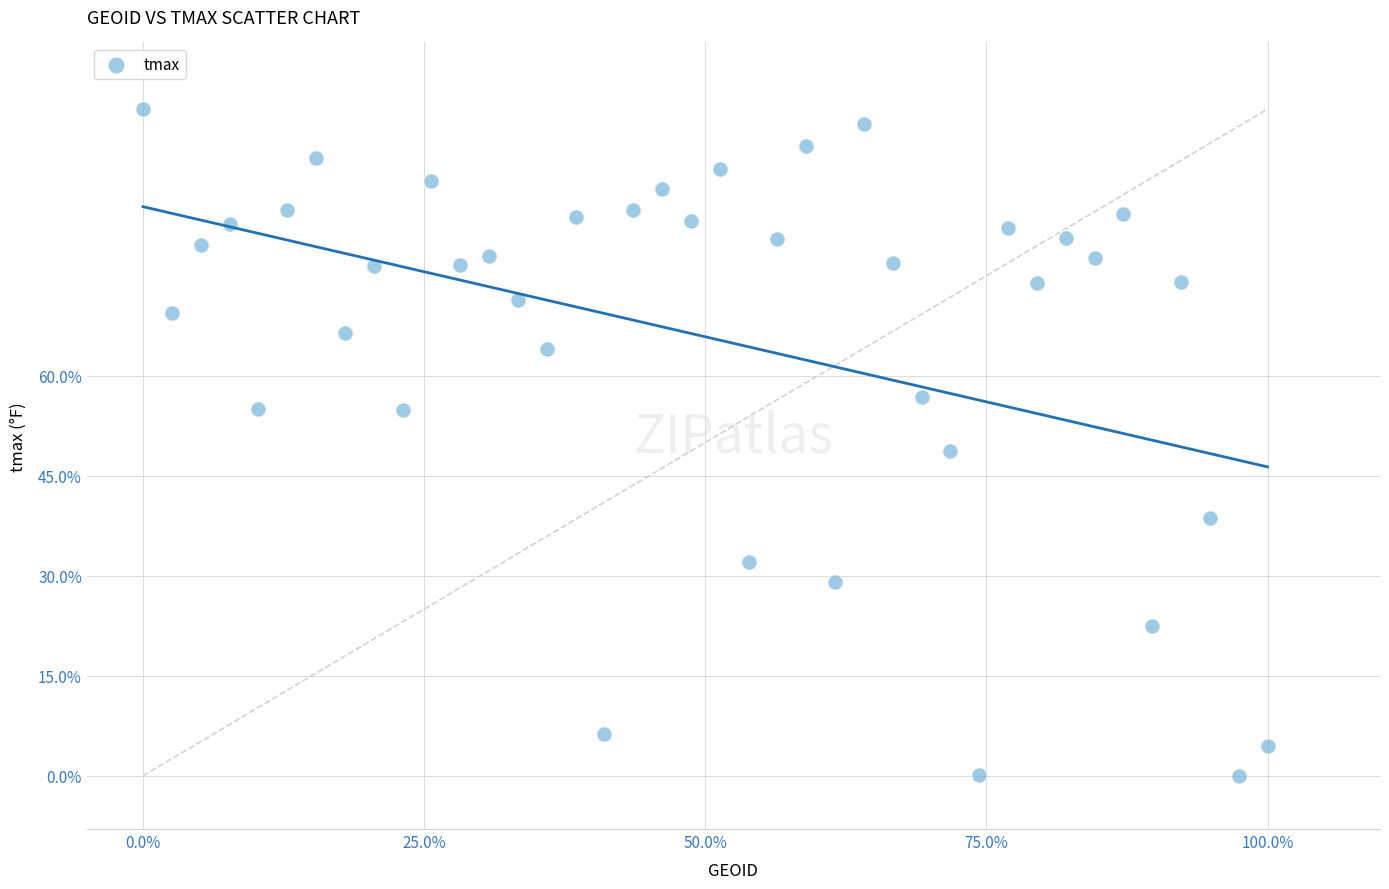

What is the range of Y values (max minus min)?

100.0